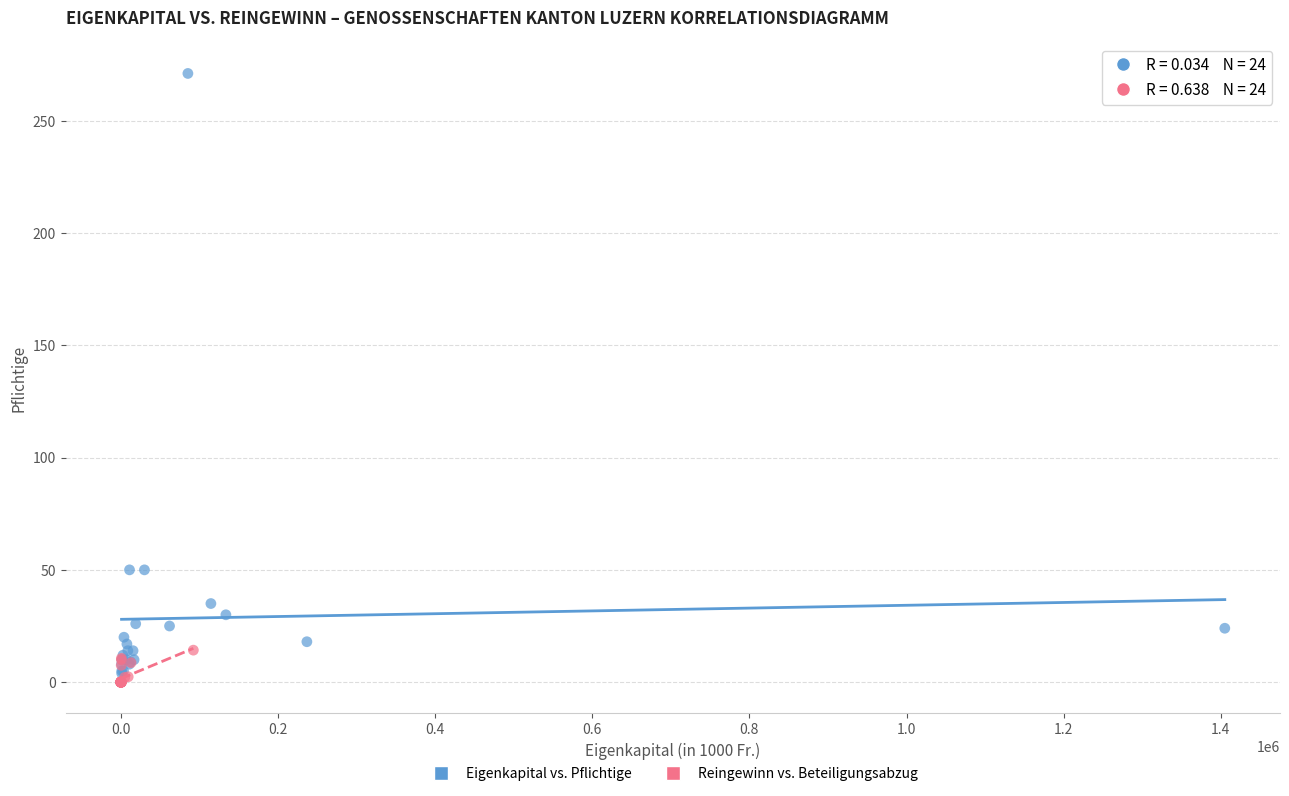

Which series has the largest Y range (max minus min)?

Eigenkapital vs. Pflichtige